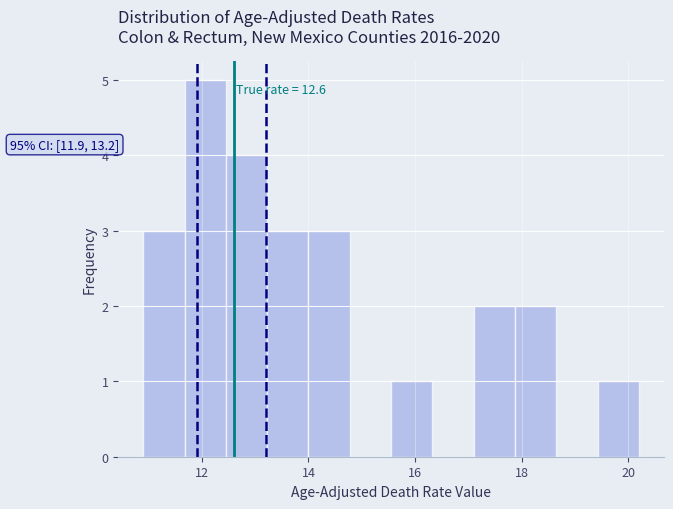

Around what value on the x-axis is the tallest bar? Give the approximate position of its centre, as read against the axis.

12.0